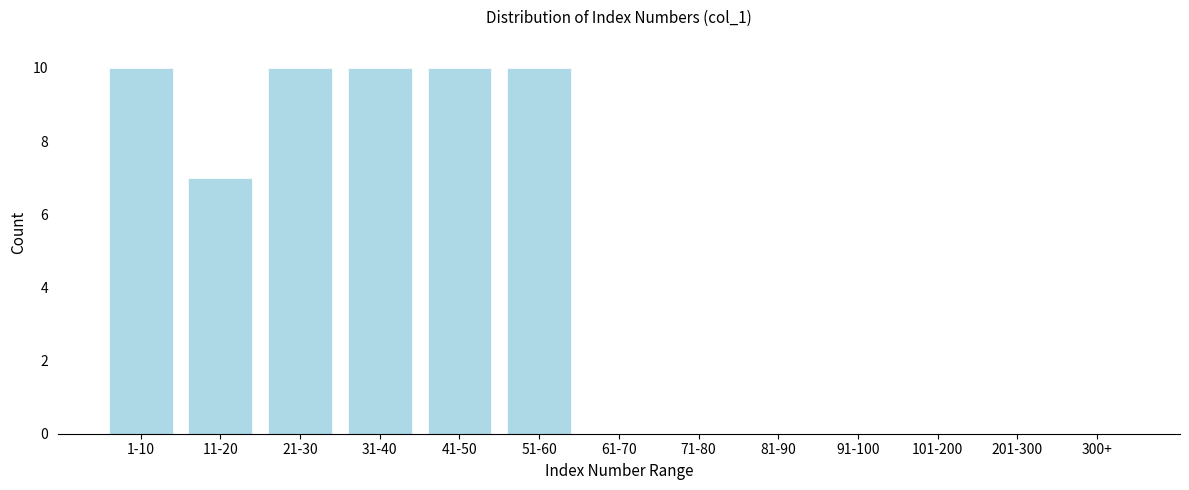

Reading left to right, transcribe all the data shown in this chart.

1-10=10	11-20=7	21-30=10	31-40=10	41-50=10	51-60=10	61-70=0	71-80=0	81-90=0	91-100=0	101-200=0	201-300=0	300+=0